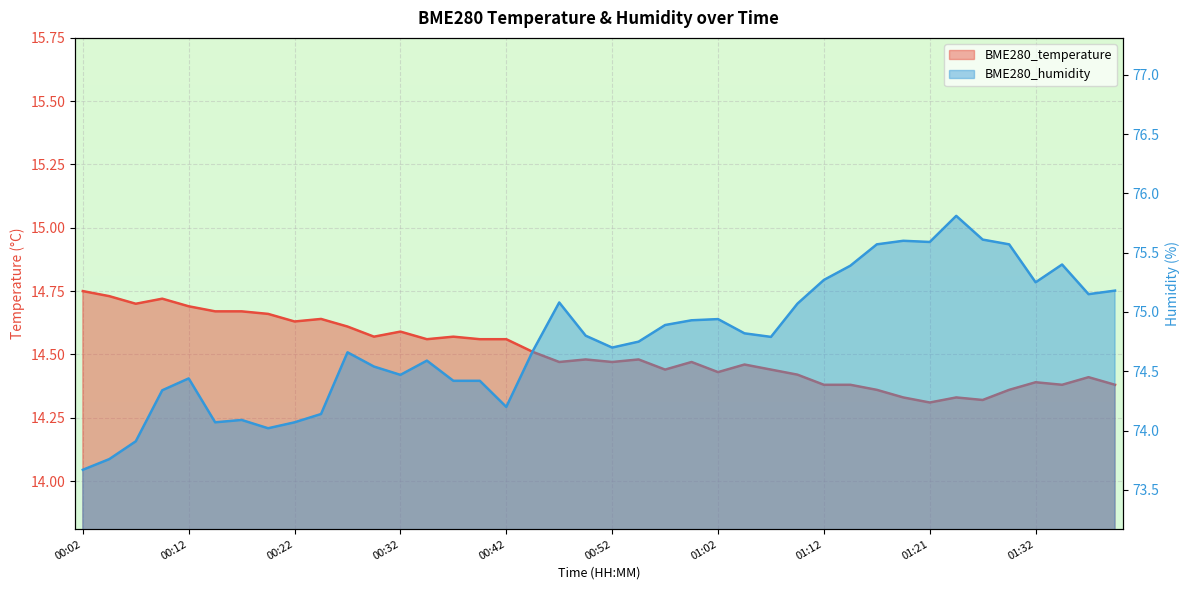

Is the value of BME280_temperature at 00:34 greater than the value of BME280_humidity at 01:16?

No